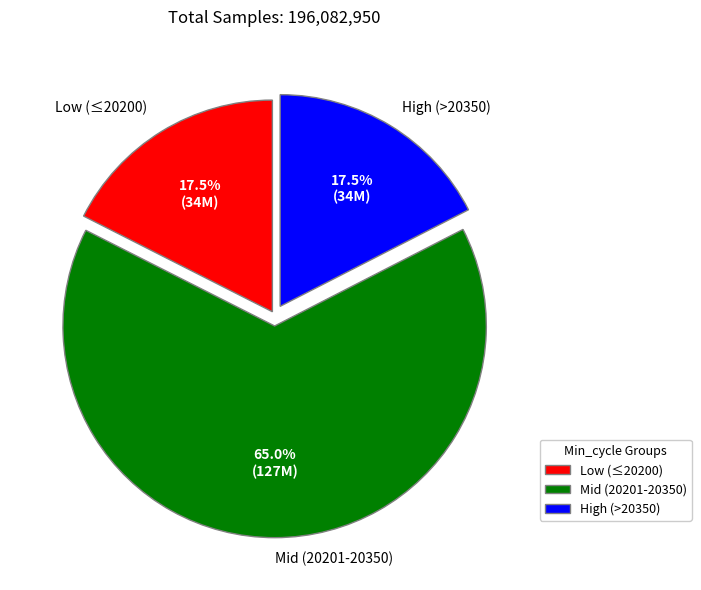

Is there any slice that represents more than half of the pie?

Yes